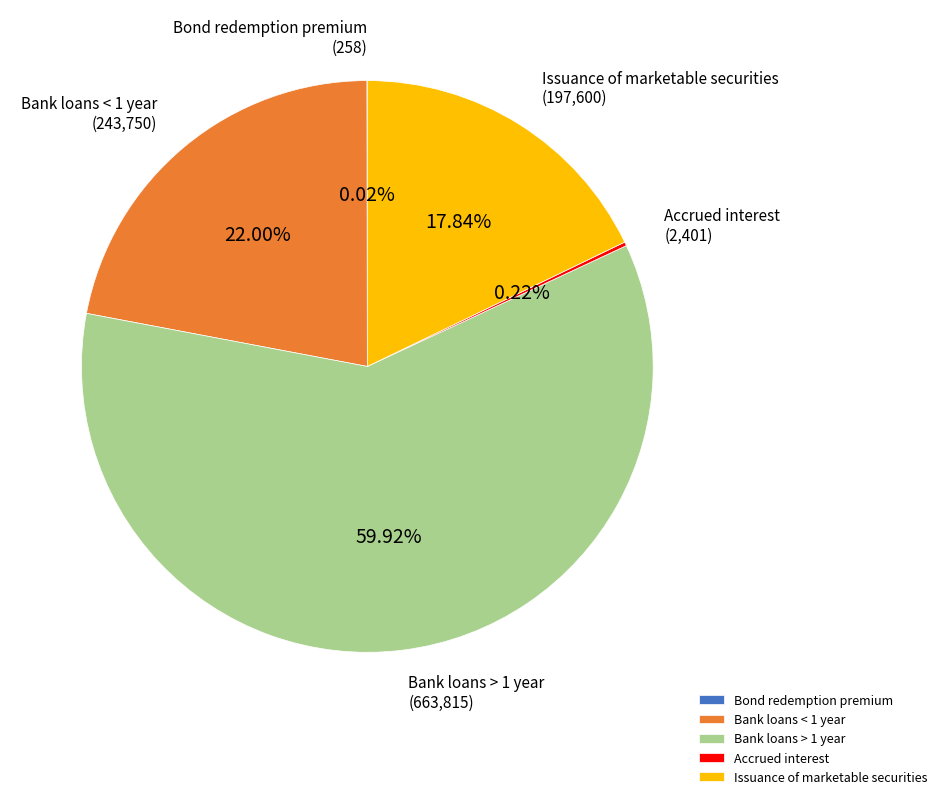

Which slice is the largest?

Bank loans > 1 year